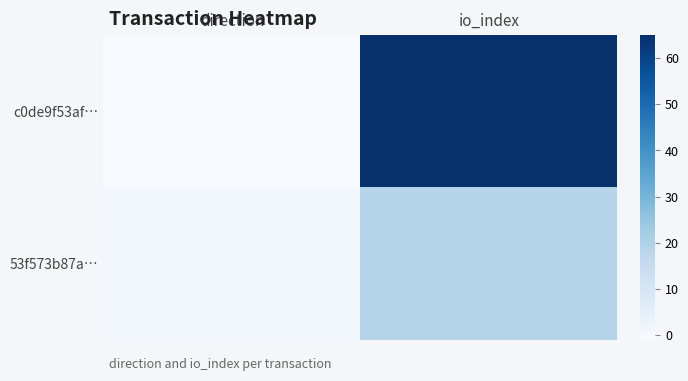

Reading left to right, what are all the values shown in this chart?

c0de9f53af…: direction=-1	io_index=65
53f573b87a…: direction=1	io_index=19